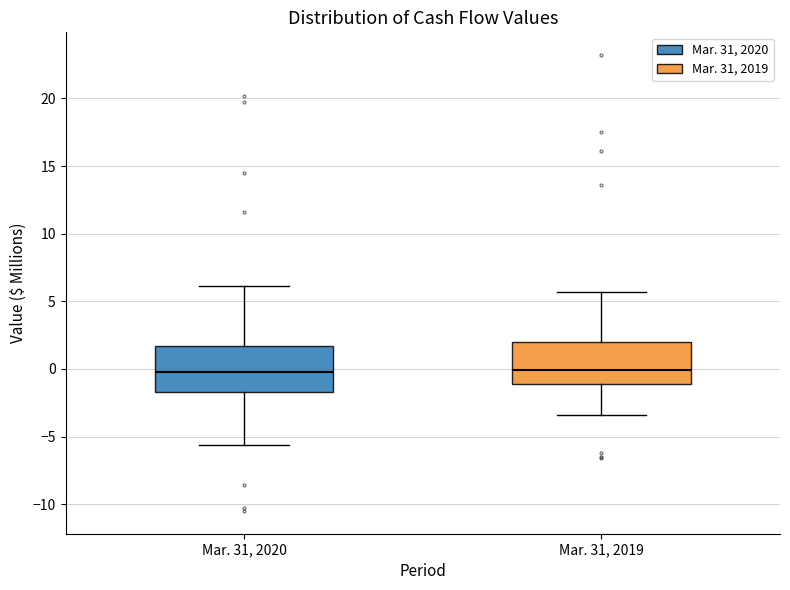

Where does the median line of the box for Mar. 31, 2019 sit on the y-axis? The values are not printed on the chart, so give them approximately, as read against the axis.

0.0